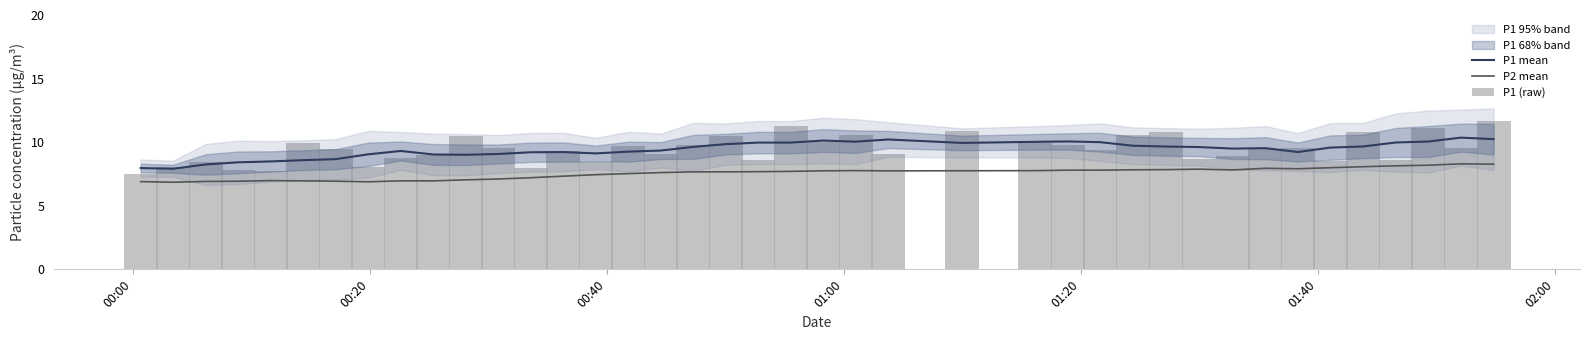

How many data points in P1 mean are less than 9?

7